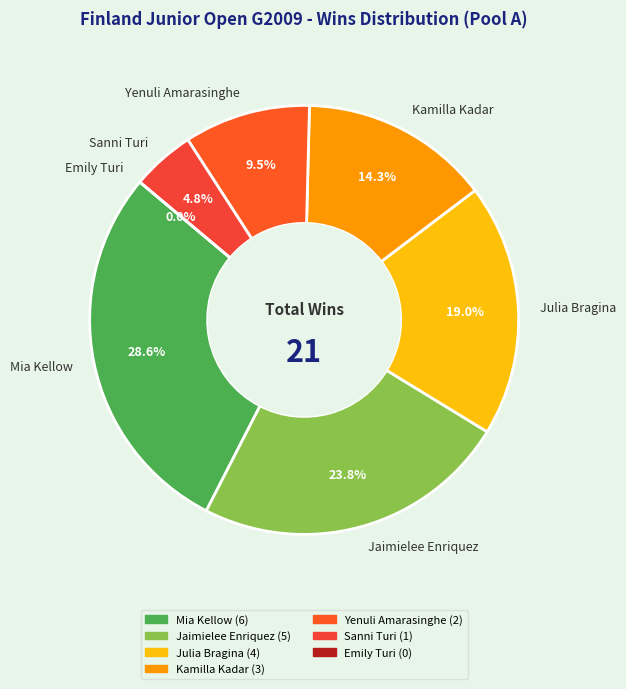

Does any single category account for the majority?

No